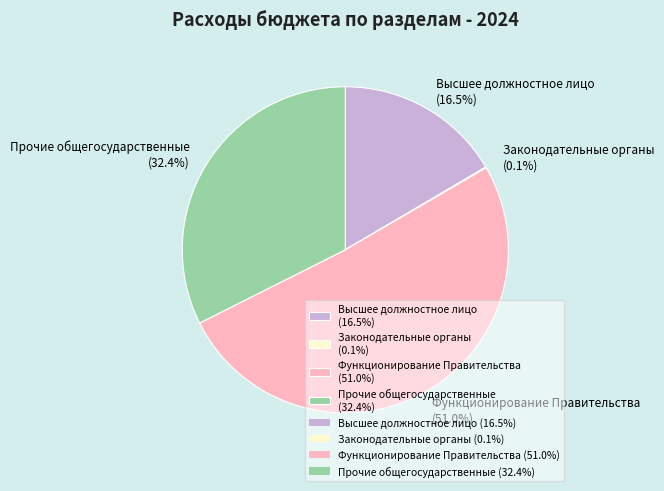

What is the majority slice?

Функционирование Правительства (51.0%)